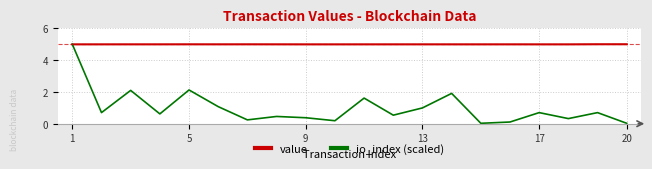

True or false: io_index (scaled) has more than 2 interior local peaks.

True